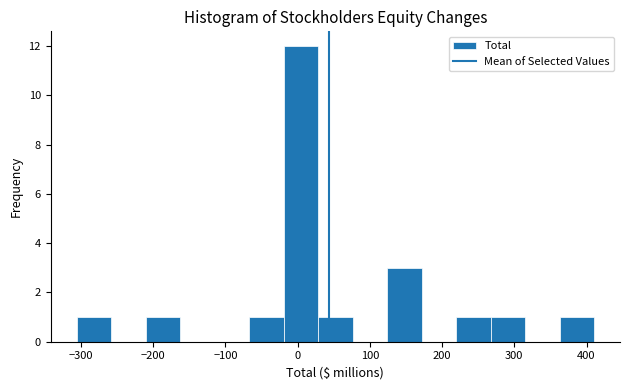

Reading left to right, list every bar in this chart as the range it spans on the x-axis followed by its height. Neither the bar edges nor the heights are printed on the chart, so give them approximately, as read against the axes.

-310 to -260: 1
-260 to -210: 0
-210 to -160: 1
-160 to -120: 0
-120 to -70: 0
-70 to -20: 1
-20 to 30: 12
30 to 80: 1
80 to 120: 0
120 to 170: 3
170 to 220: 0
220 to 270: 1
270 to 310: 1
310 to 360: 0
360 to 410: 1